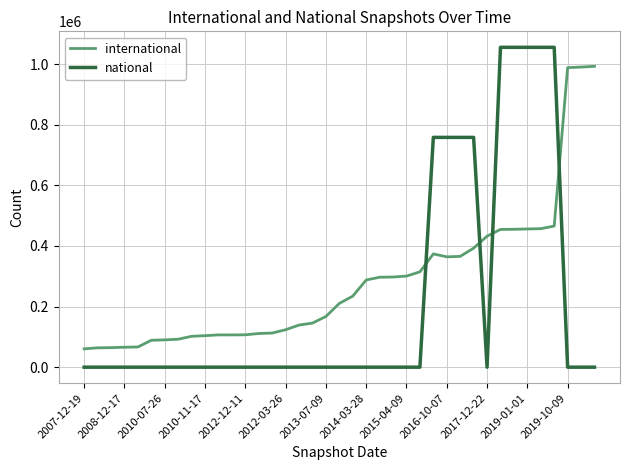

What is the difference between the maximum and minimum values in the international series?

932584